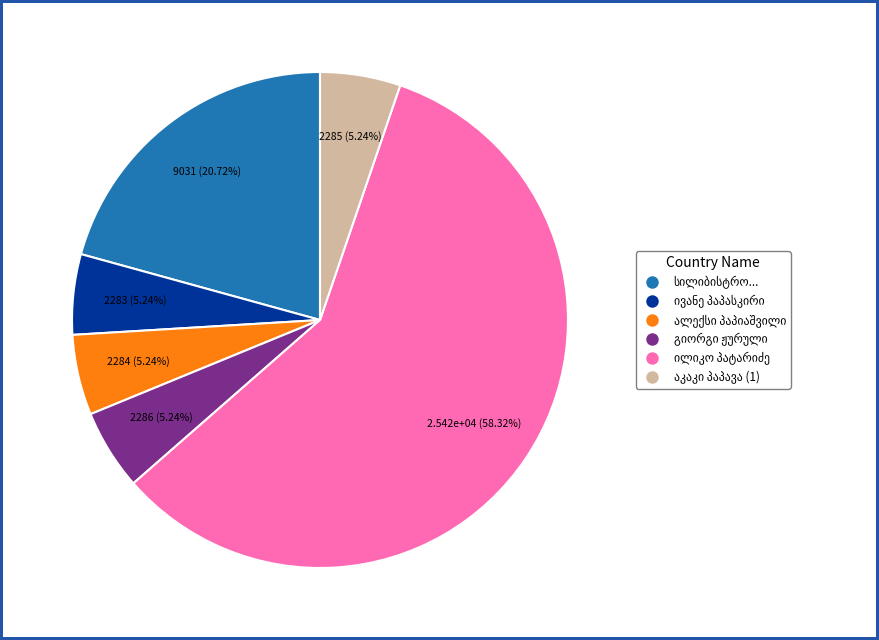

Is there any slice that represents more than half of the pie?

Yes